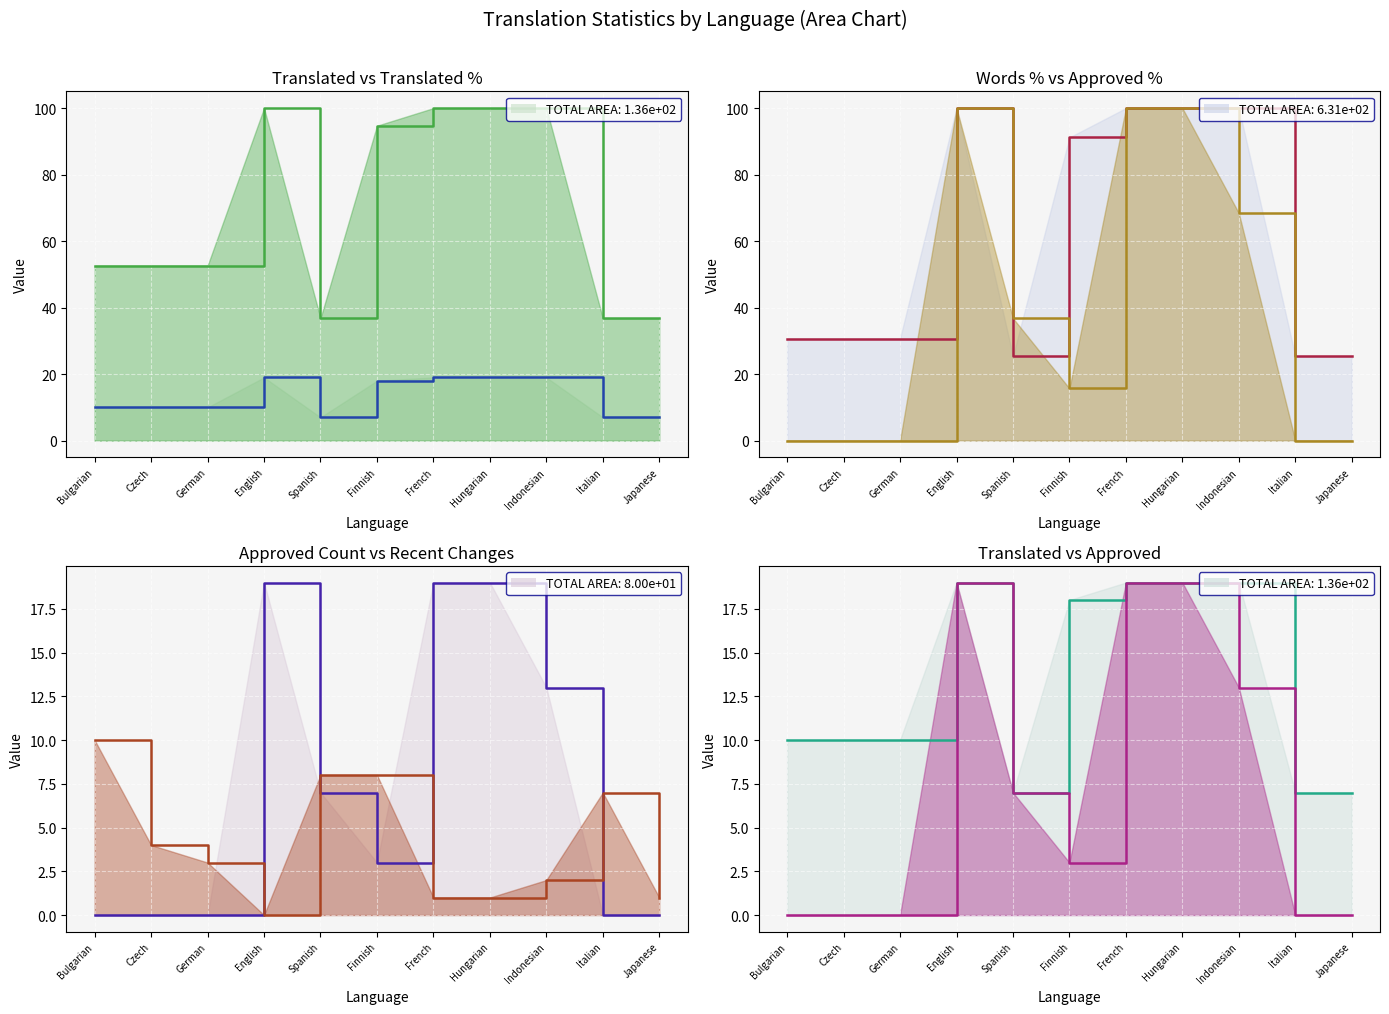

The value of approved_percent line at Bulgarian is 0.0. True or false?

True